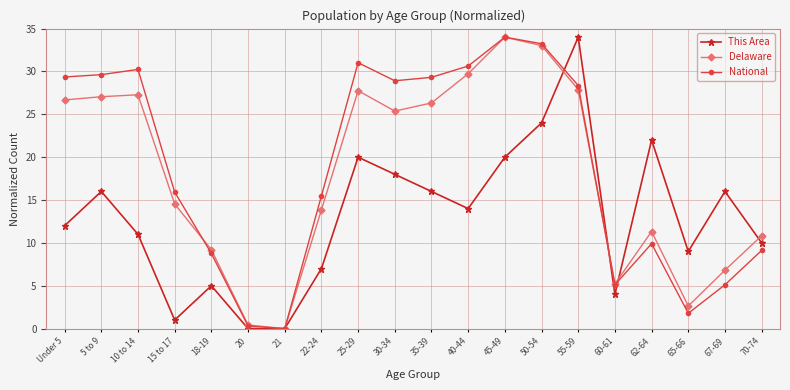

How many series are shown in this chart?

3